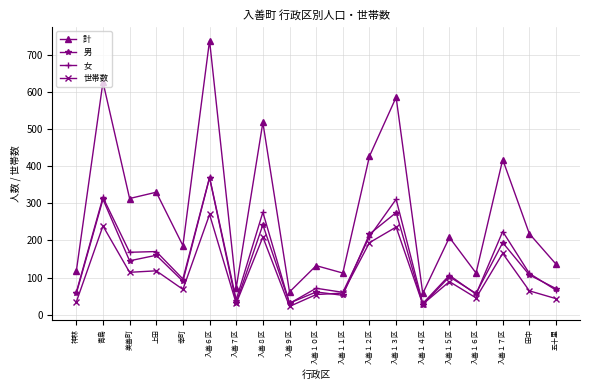

At how many categories does at least one series exceed 450?

4